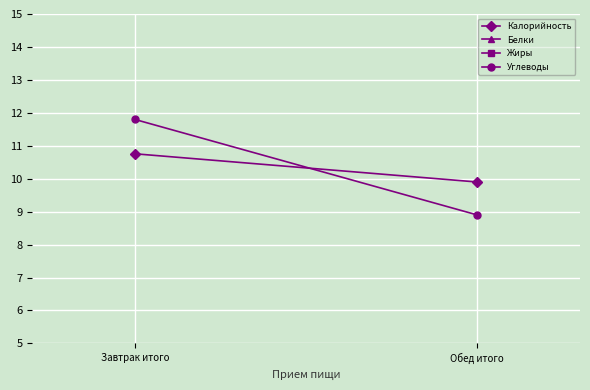

The value of Белки at Обед итого is 36.1. True or false?

False